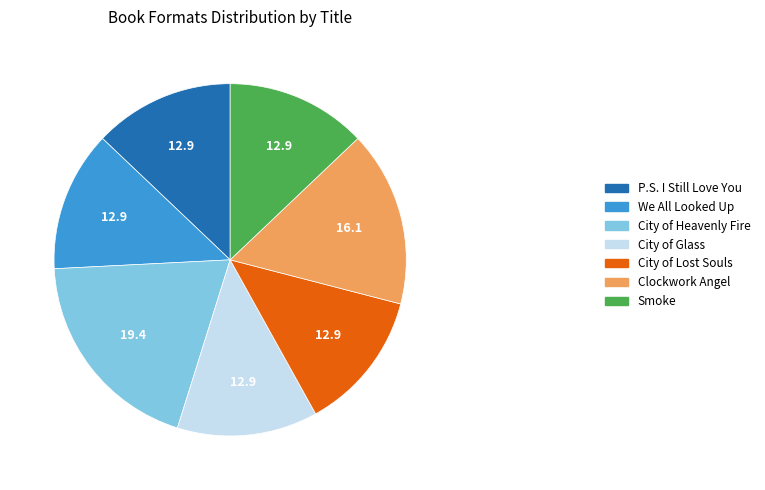

How many slices are in this pie chart?

7